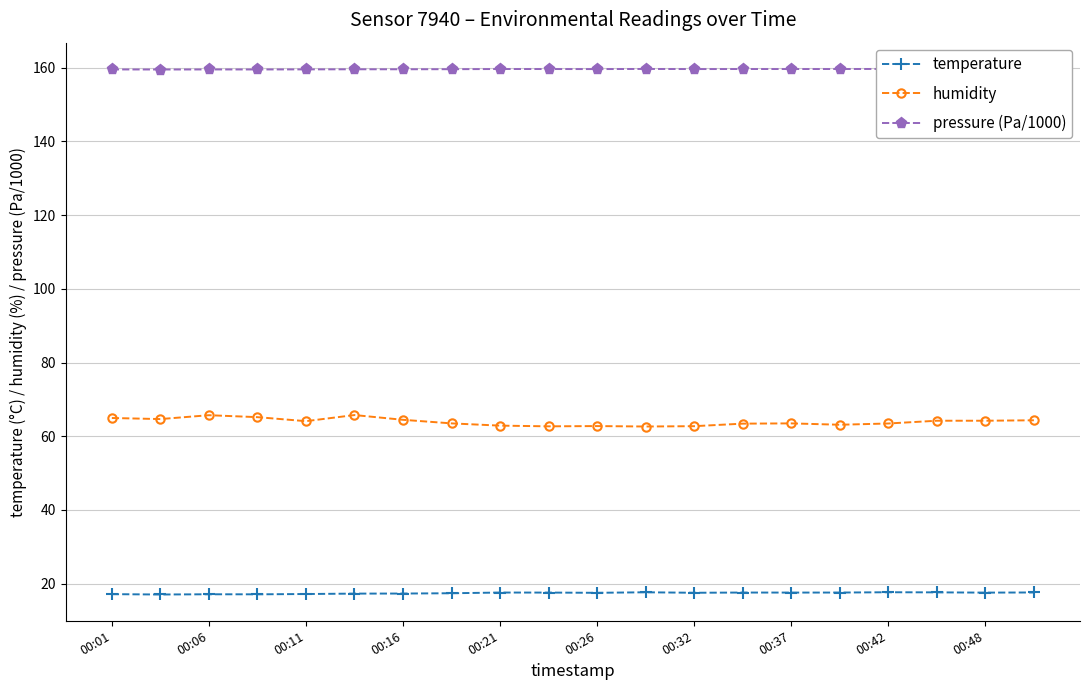

What is the minimum value for temperature?

17.1